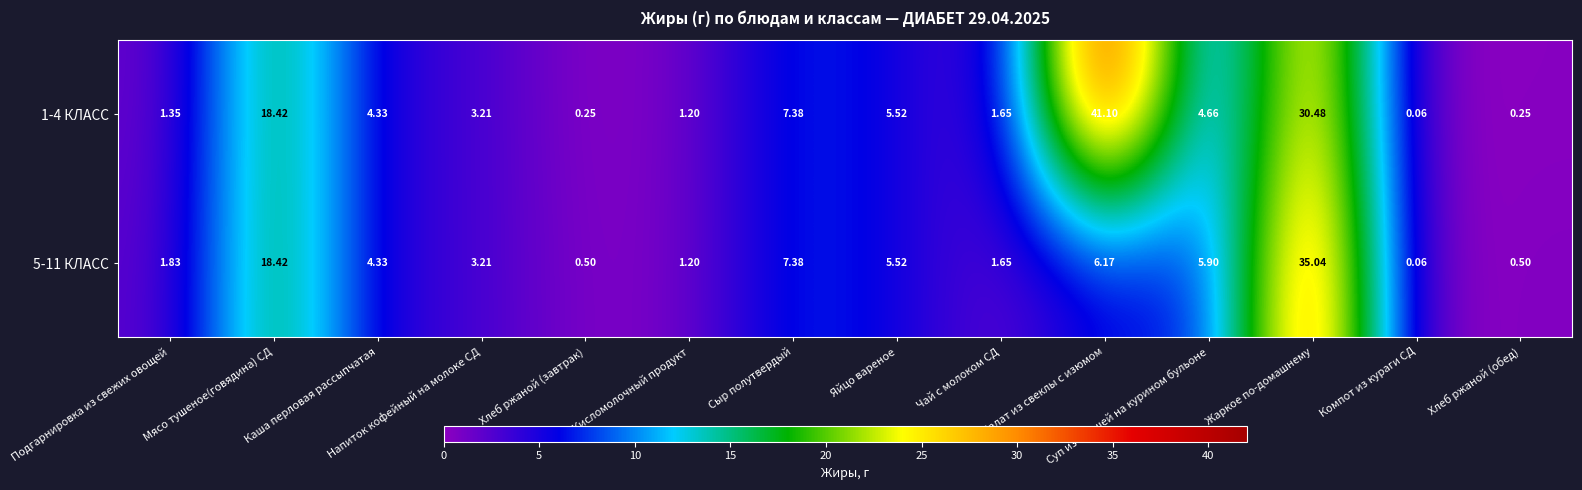

At how many categories does at least one series exceed 21?

2